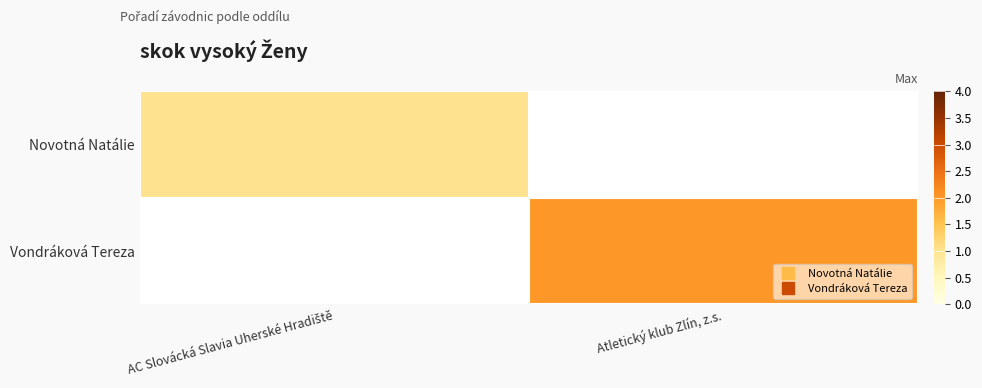

What is the smallest value displayed?

1.0